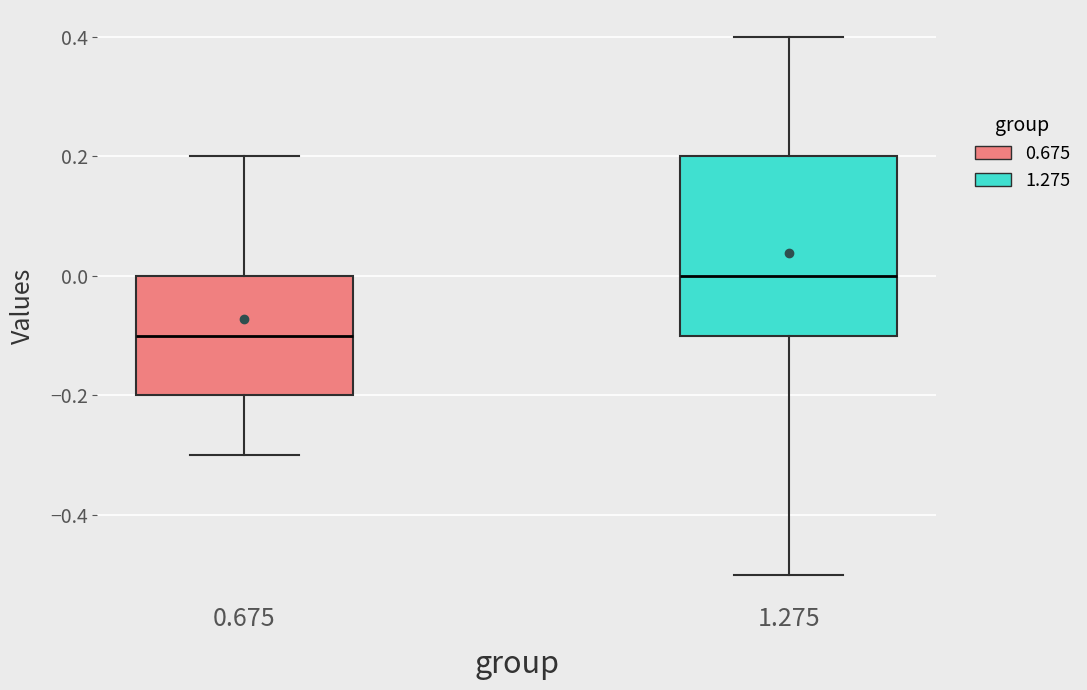

Reading left to right, read every box against the y-axis: the position of its median line, the range the box covers, and the ends of its whiskers. The values are not printed on the chart, so give them approximately, as read against the axis.

0.675: median -0.1, box -0.2 to 0.0, whiskers -0.3 to 0.2
1.275: median 0.0, box -0.1 to 0.2, whiskers -0.5 to 0.4